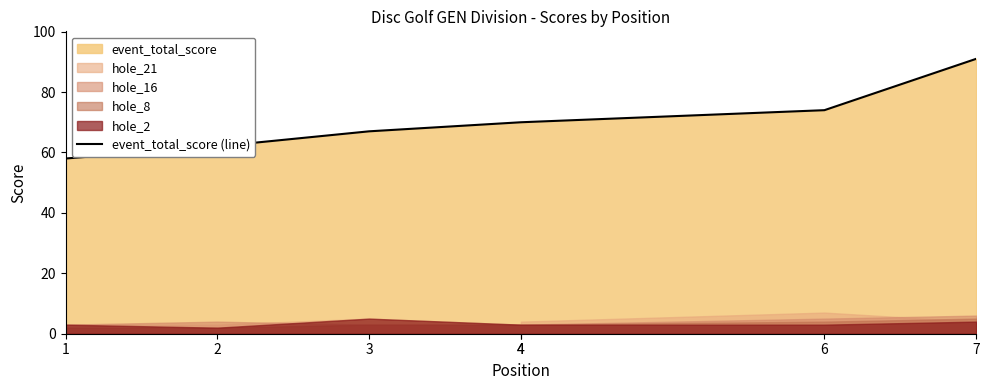

What is the change in value from 1 to 7?

+33